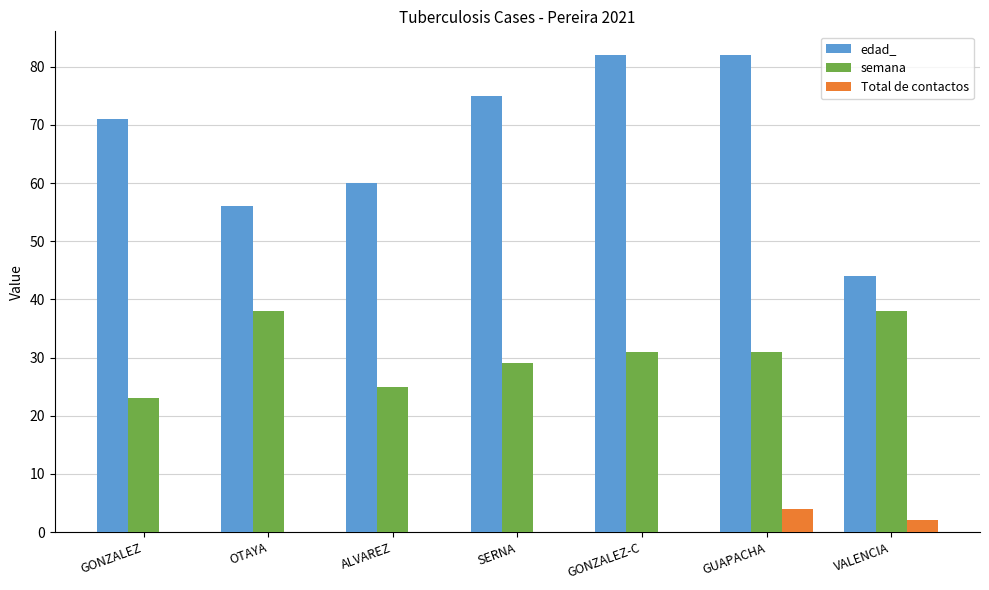

What is the average value of the edad_ series?

67